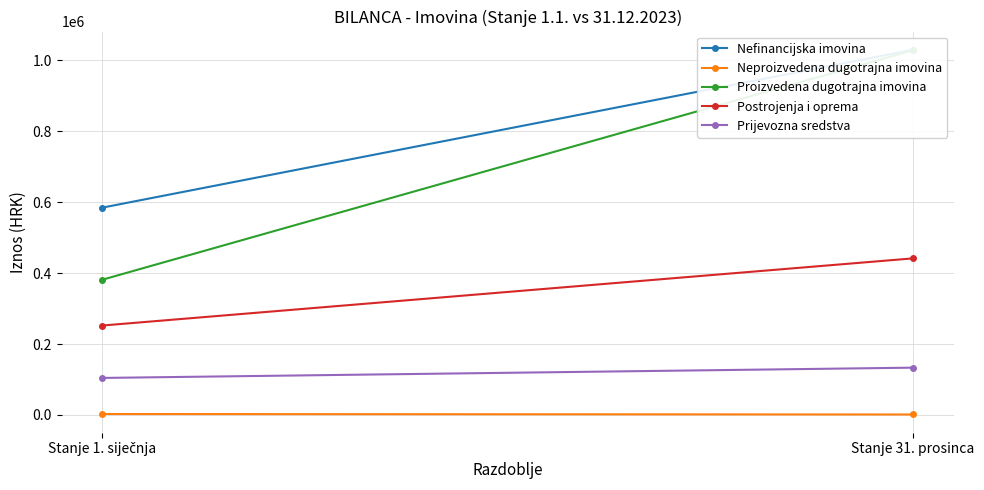

Reading right to left, list all the values displayed in this chart.

Nefinancijska imovina: 1029911.2	584653.1
Neproizvedena dugotrajna imovina: 1327.6	2655.2
Proizvedena dugotrajna imovina: 1028583.6	381341.7
Postrojenja i oprema: 441638.0	252198.1
Prijevozna sredstva: 133396.6	104409.2